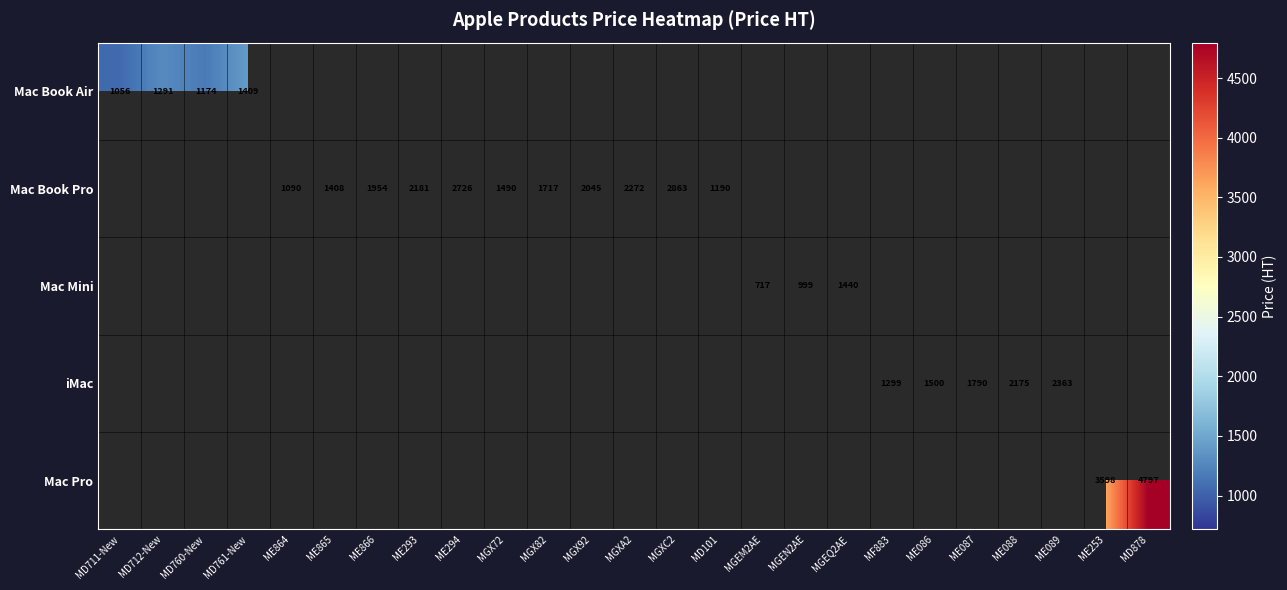

Rank the series by their maximum value, from lowest to highest.

Mac Book Air, Mac Mini, iMac, Mac Book Pro, Mac Pro